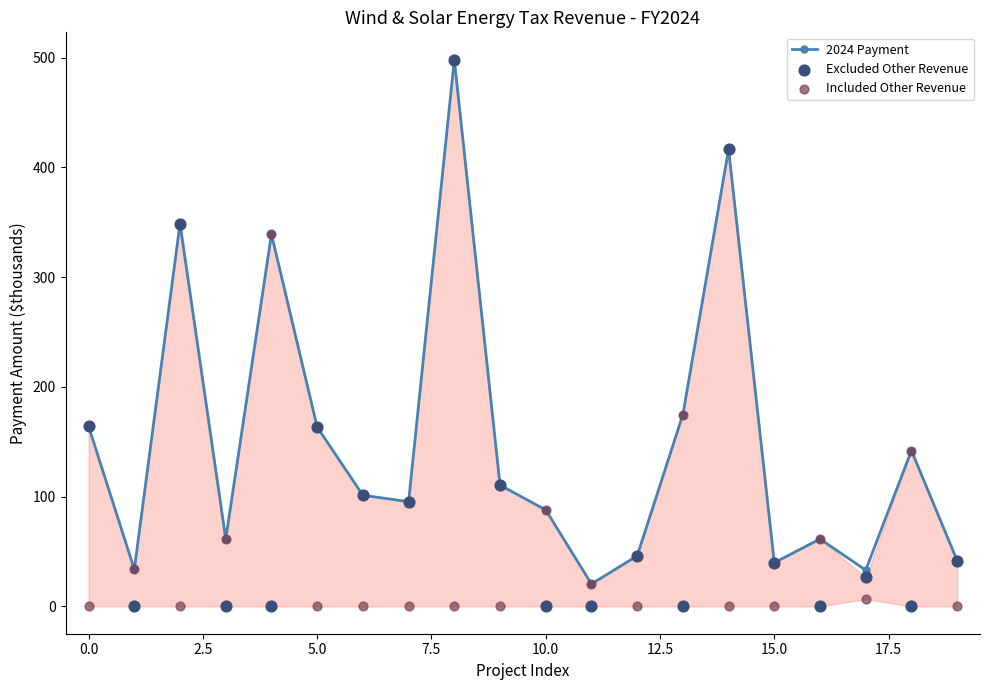

How many interior local valleys does the 2024 Payment series have?

6